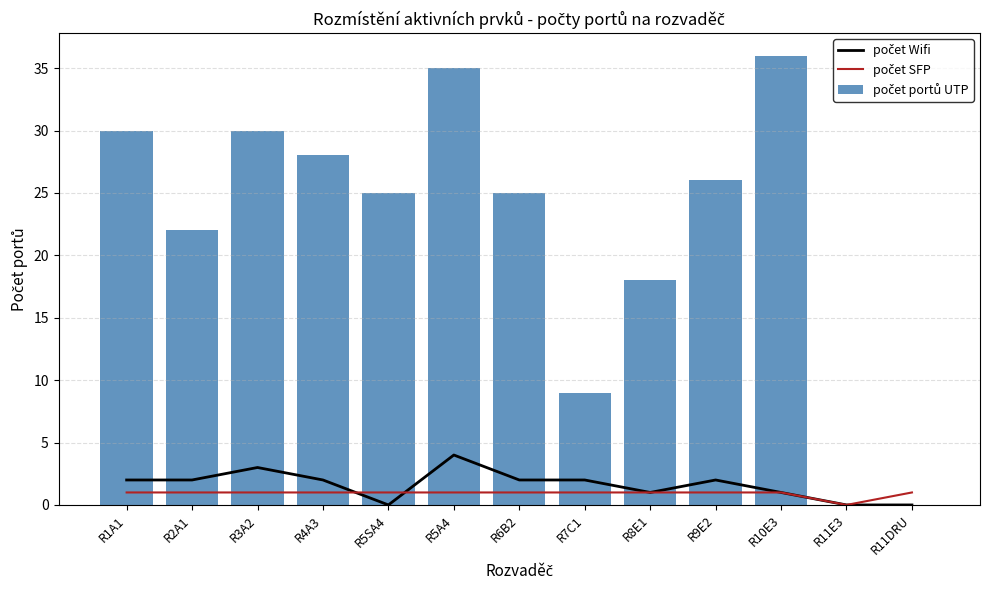

Between R5SA4 and R9E2, which series saw the biggest shift?

počet Wifi